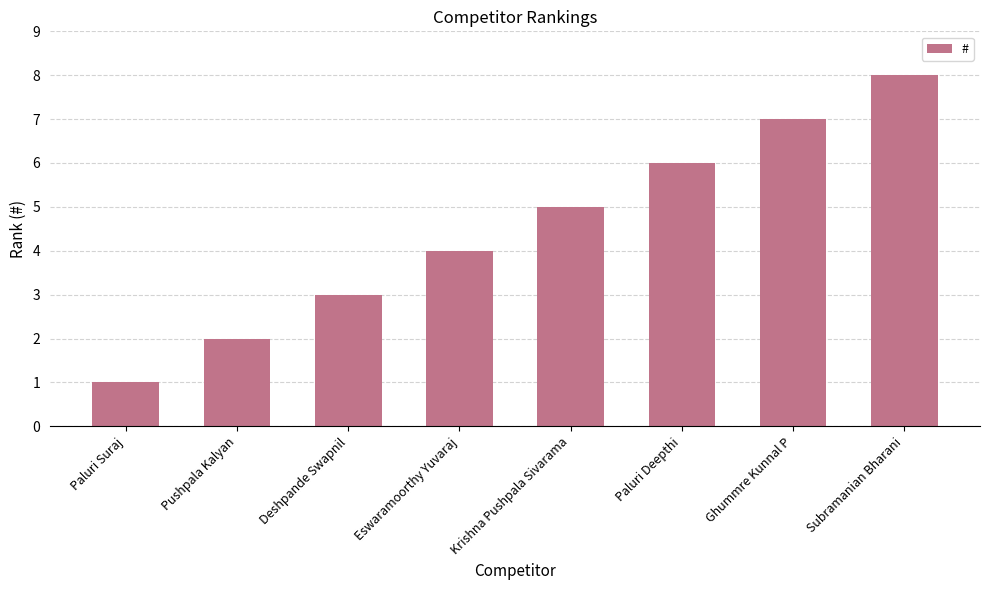

Approximately how many times larger is the value at Paluri Suraj compared to Krishna Pushpala Sivarama?

0.2